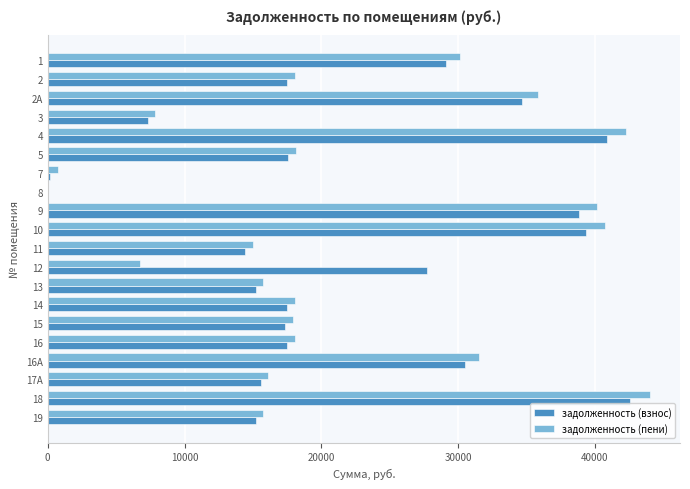

What are all the series names shown in the legend?

задолженность (взнос), задолженность (пени)